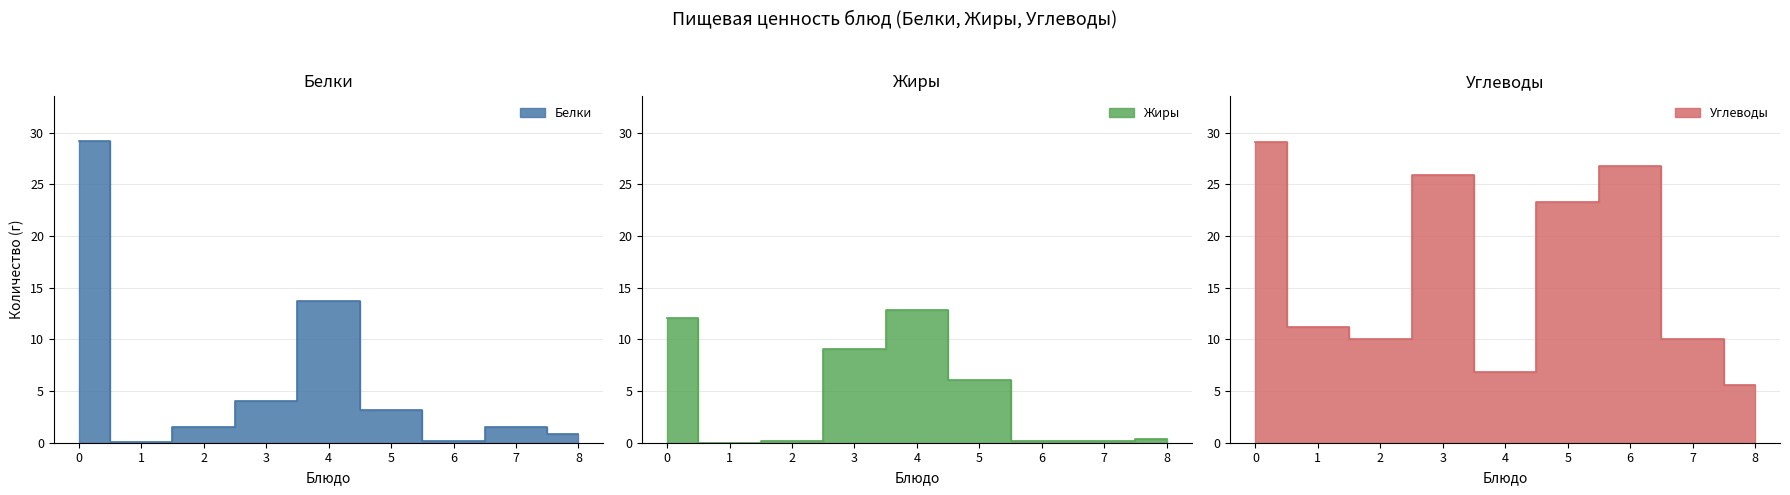

What are all the series names shown in the legend?

Белки, Жиры, Углеводы